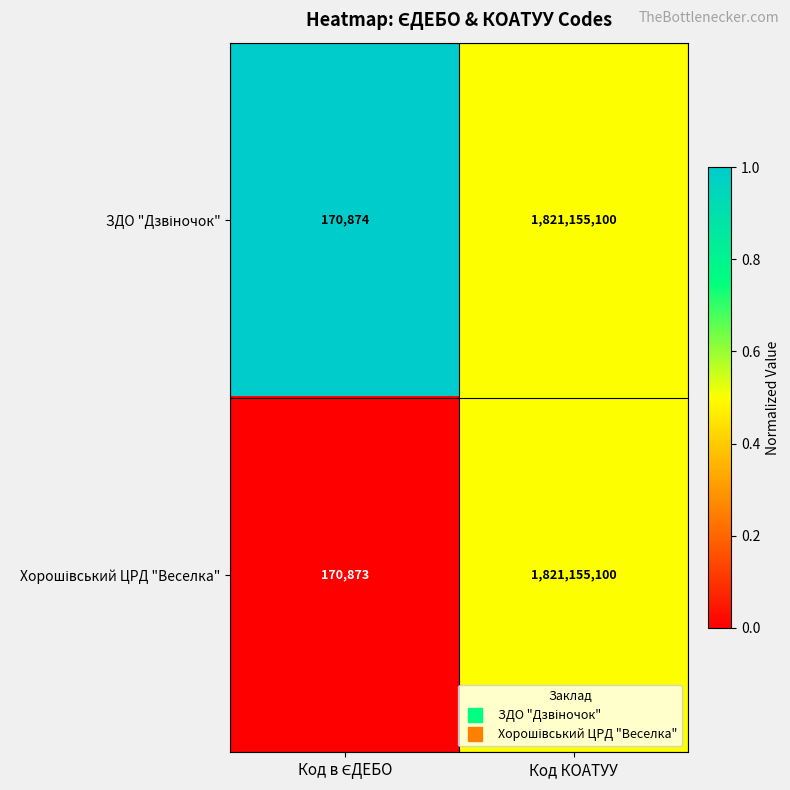

At which category is the sum across all series the highest?

Код КОАТУУ